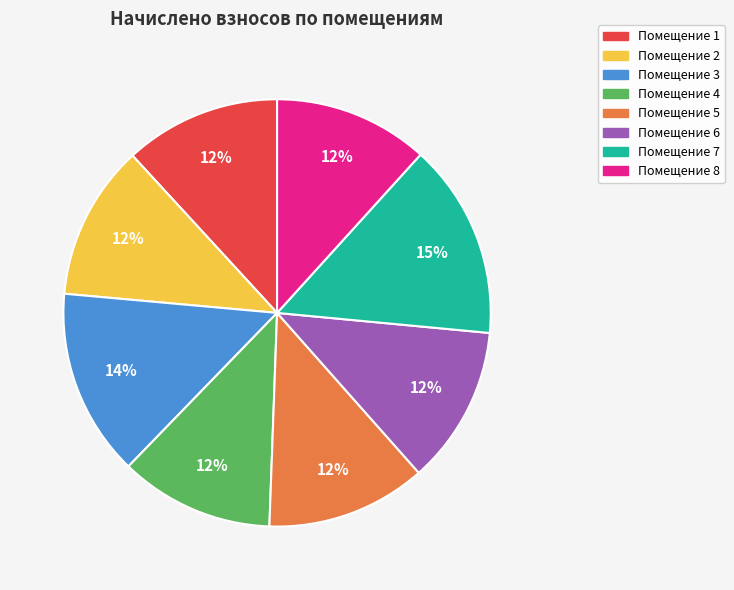

Does any single category account for the majority?

No